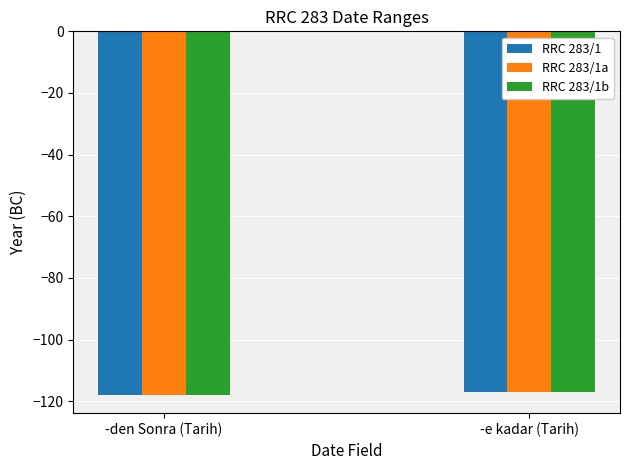

What is the difference between the RRC 283/1 values at -e kadar (Tarih) and -den Sonra (Tarih)?

1